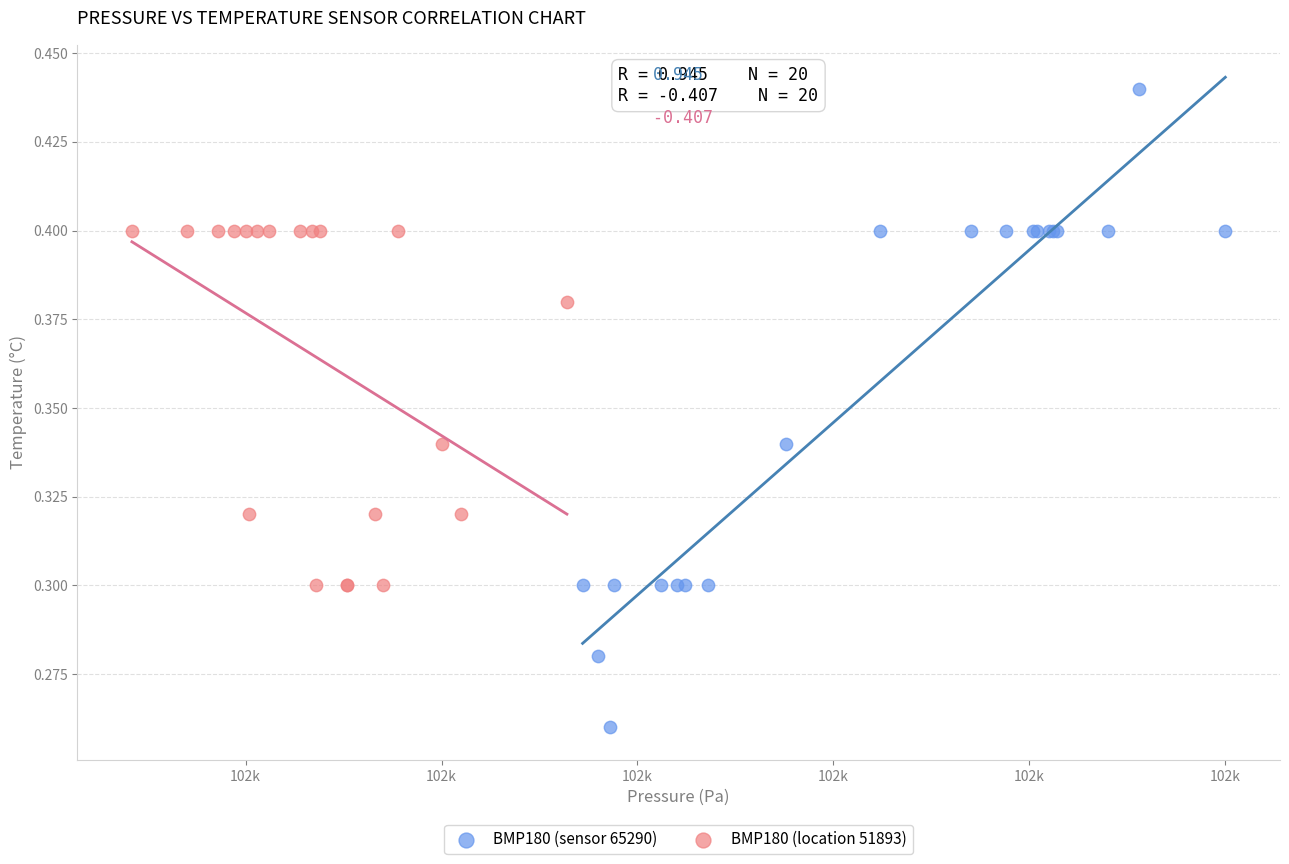

Which series contains the highest Y value?

BMP180 (sensor 65290)